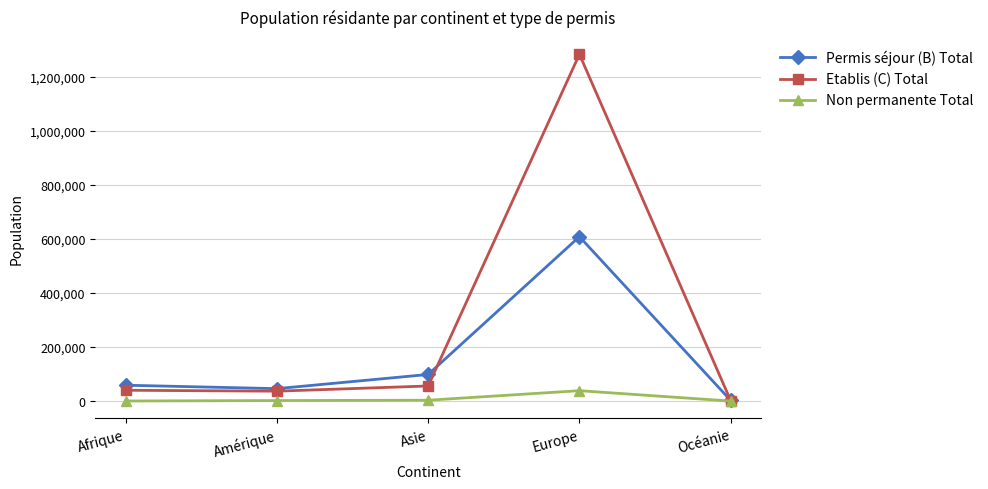

How many data points in Etablis (C) Total are less than 40092?

2